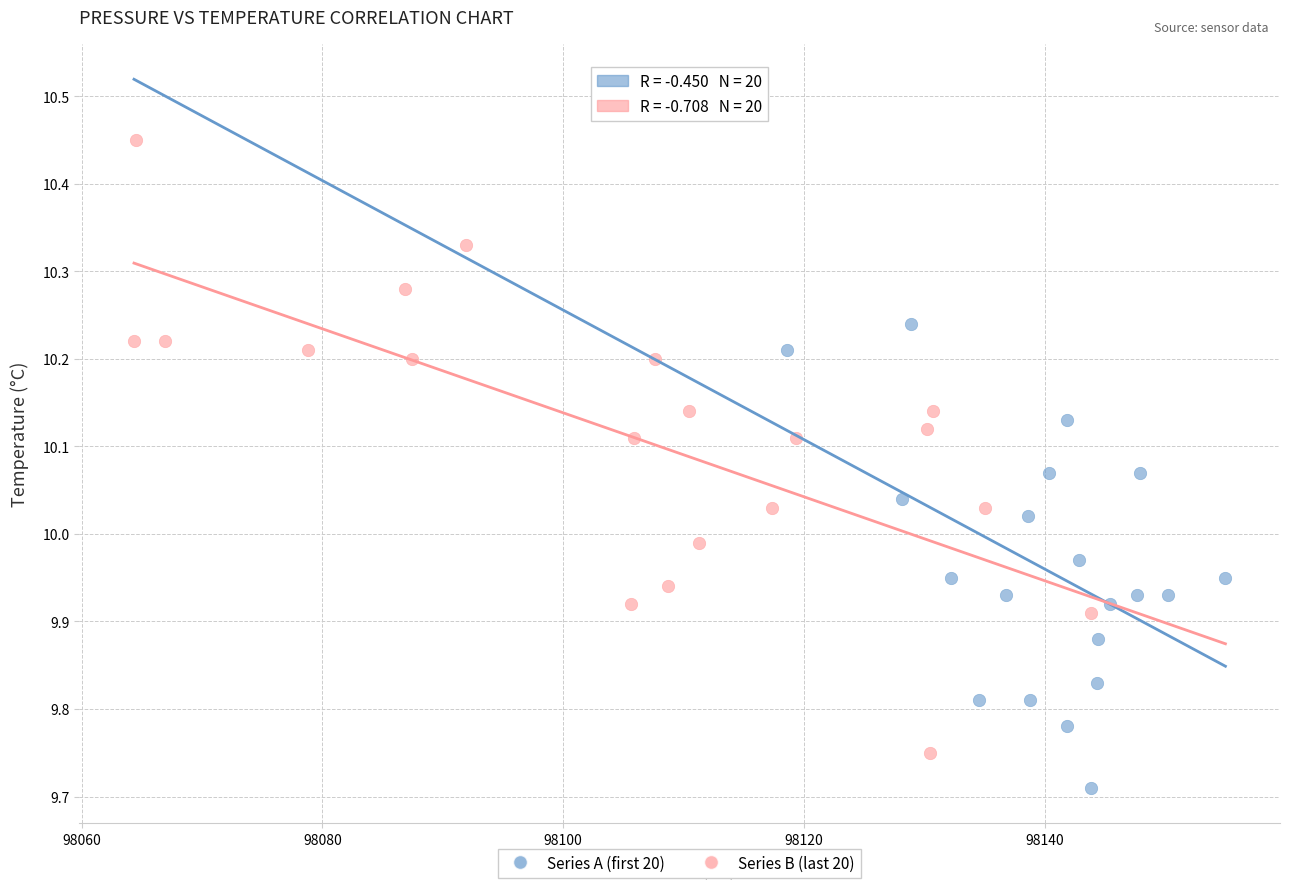

Which series reaches the maximum Y coordinate?

Series B (last 20)